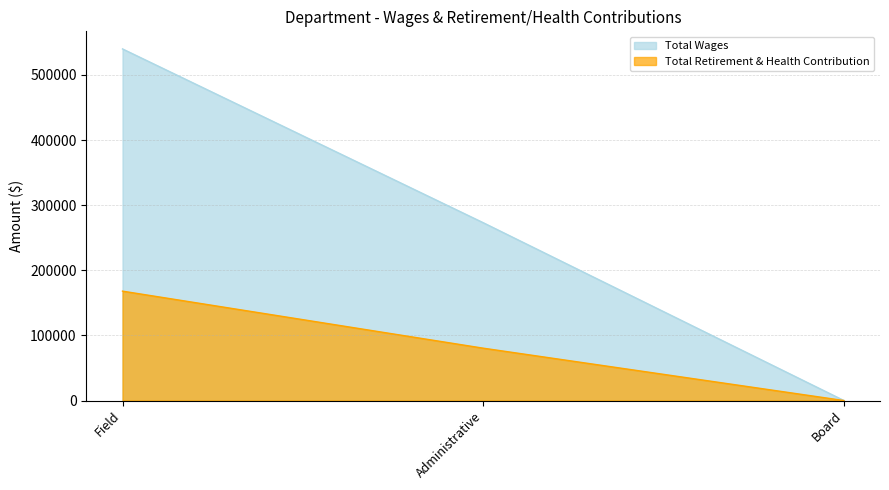

List the labels in order of Total Wages value, smallest first.

Board, Administrative, Field